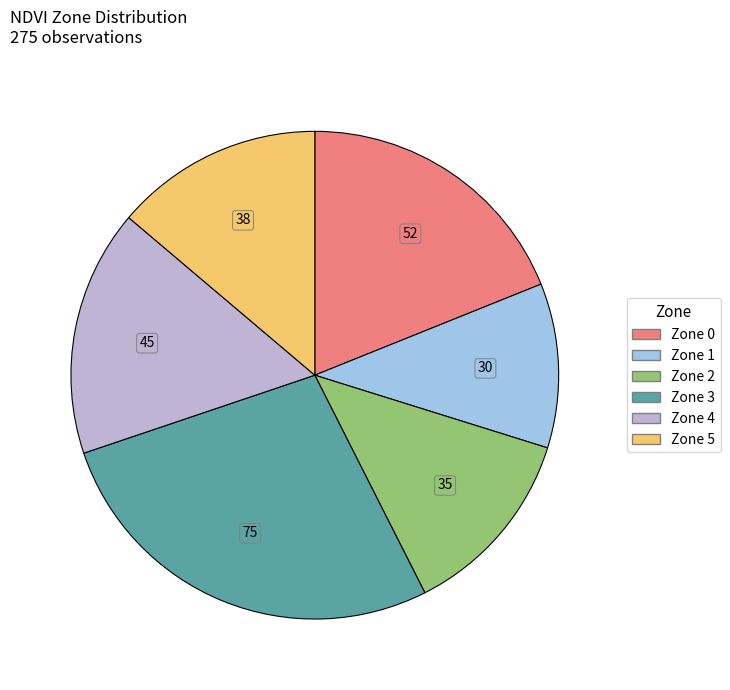

Is it true that Zone 1 is 11% of the pie?

True